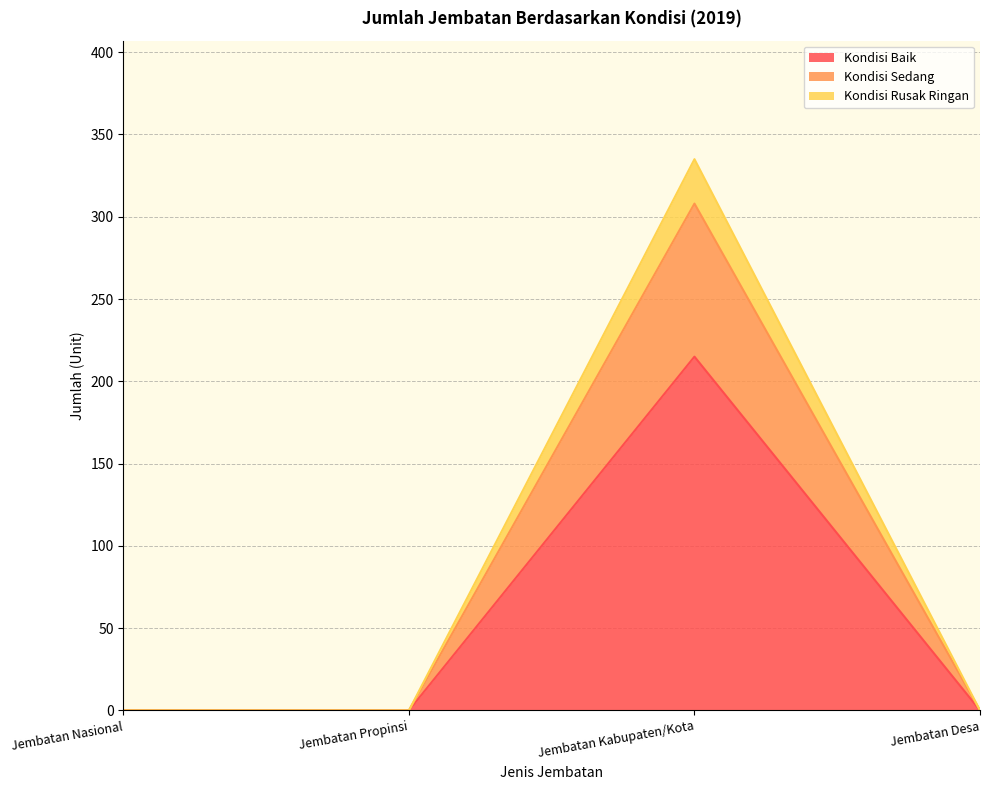

True or false: Kondisi Baik has a value of 100 at Jembatan Nasional.

False